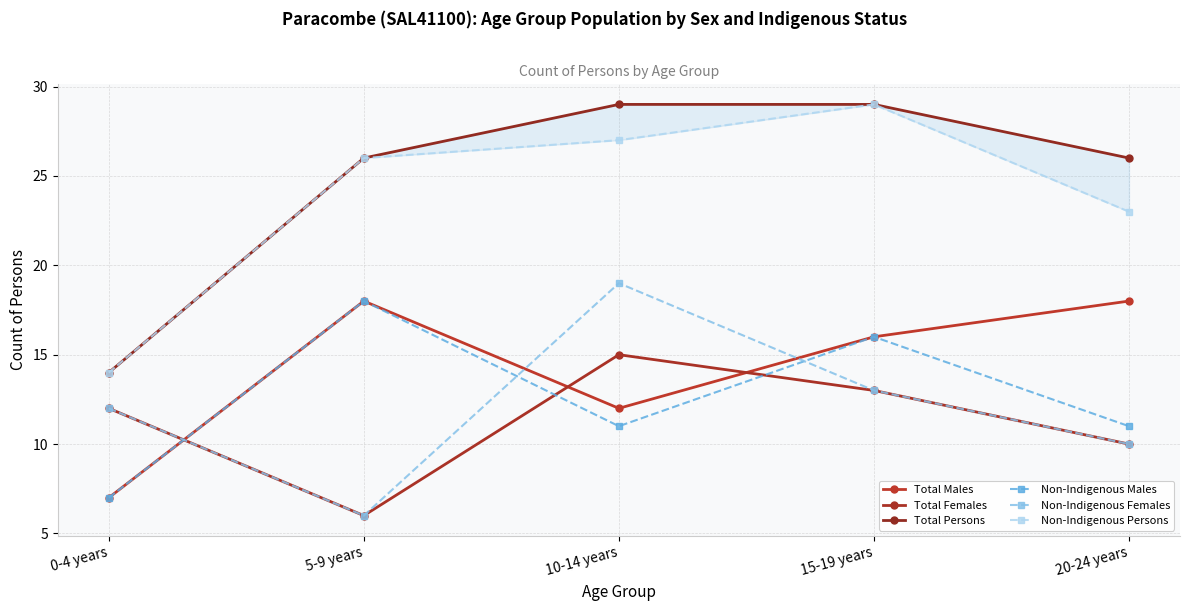

Which series ends up on top after the final intersection of Total Females and Non-Indigenous Males?

Non-Indigenous Males